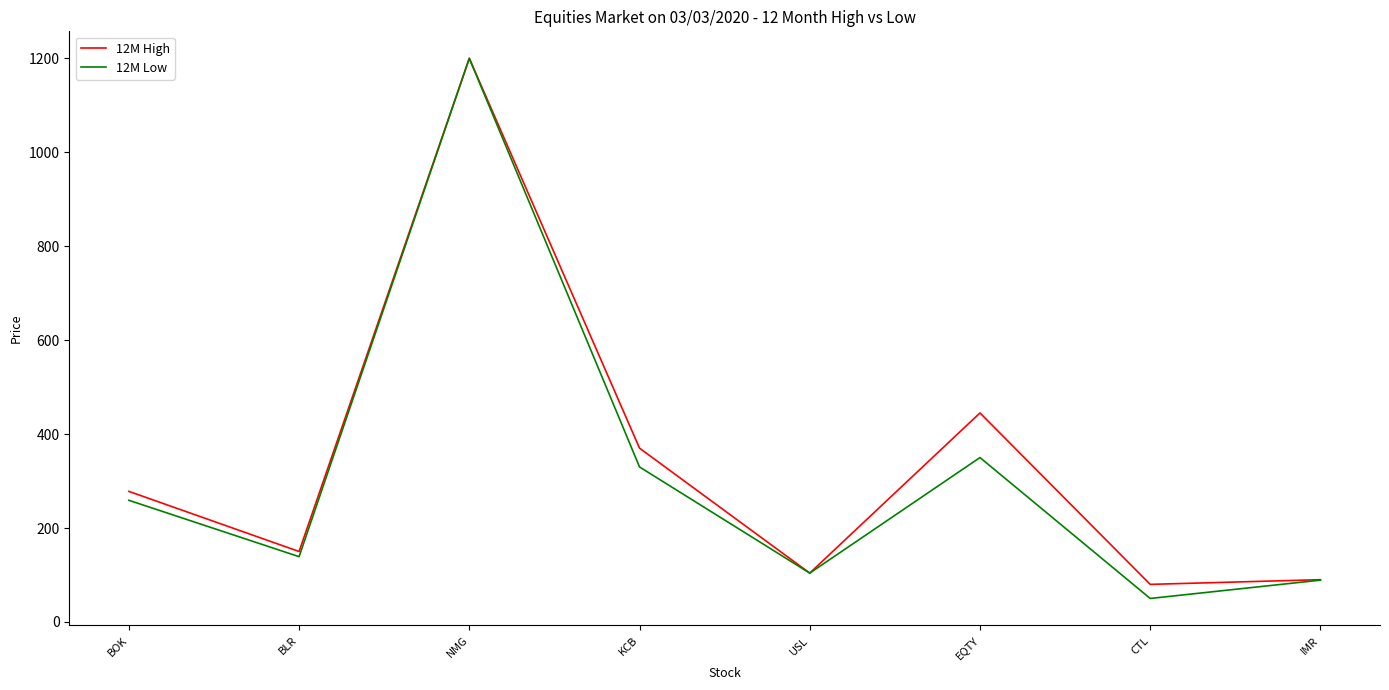

What is the sum of all 12M High values?

2717